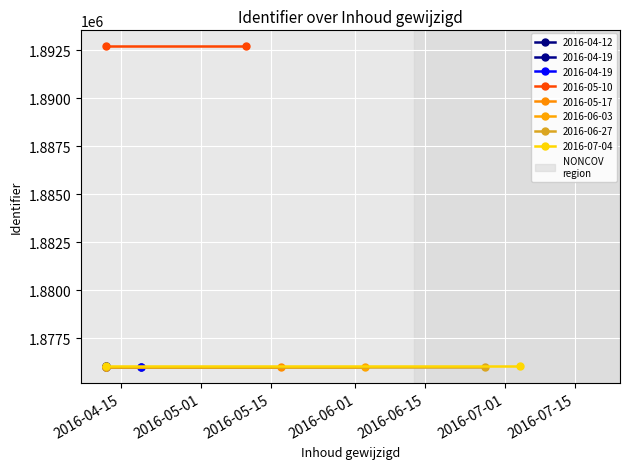

Is this an area chart (filled region under the line)?

No